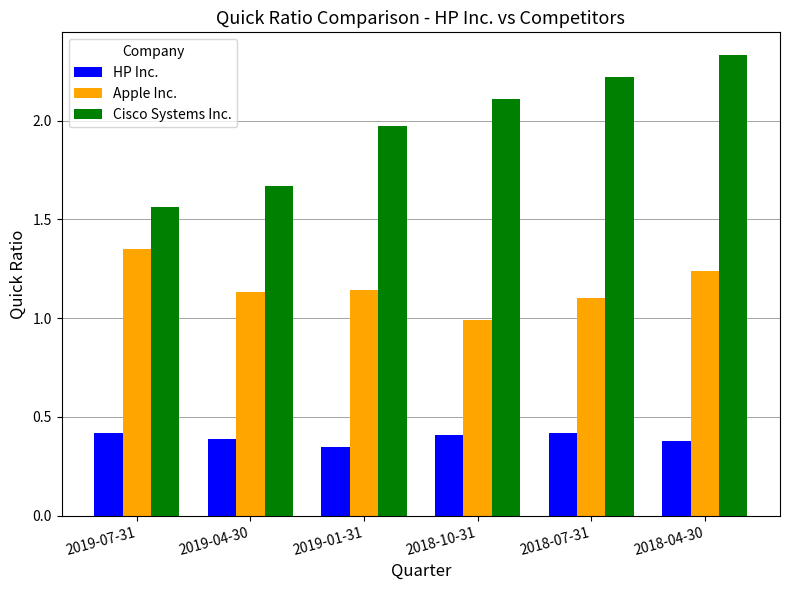

List the labels in order of Cisco Systems Inc. value, largest first.

2018-04-30, 2018-07-31, 2018-10-31, 2019-01-31, 2019-04-30, 2019-07-31